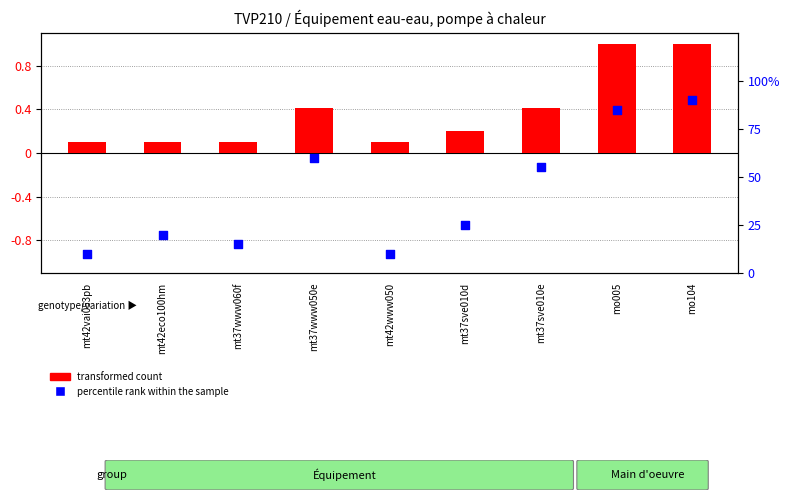

What is the total value across all series at mo005?

86.0